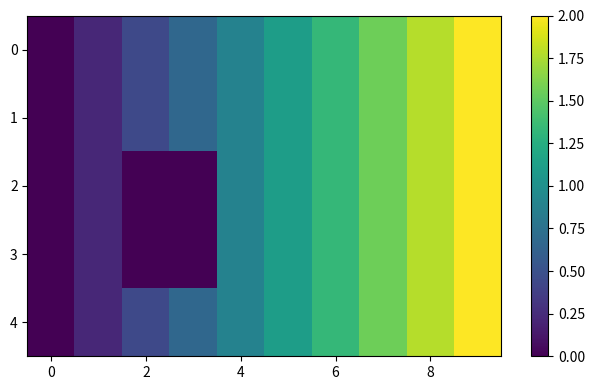

At how many categories does at least one series exceed 1?

5